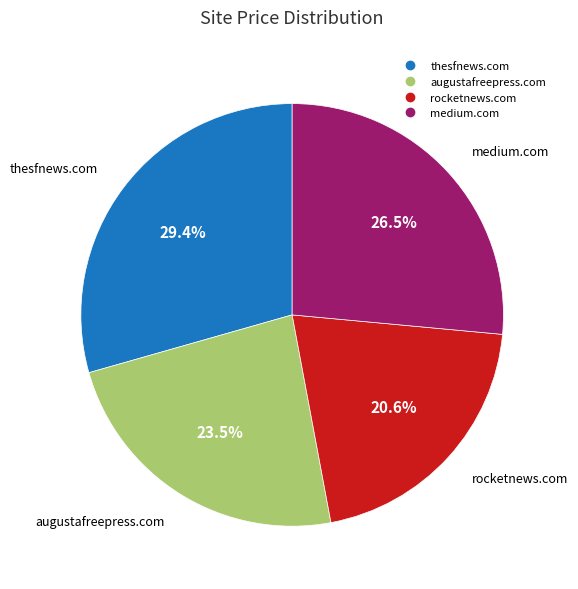

What is the ratio of the value at augustafreepress.com to the value at medium.com?

0.9